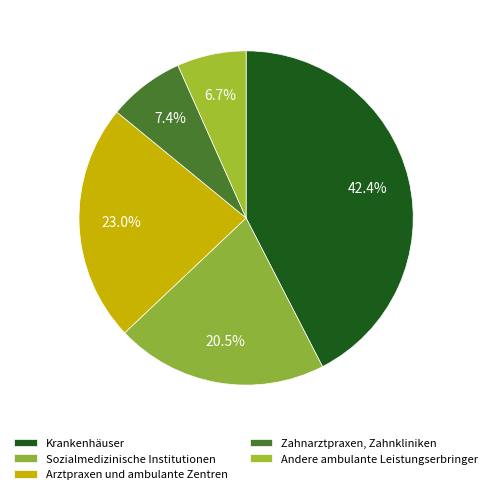

How many slices are in this pie chart?

5